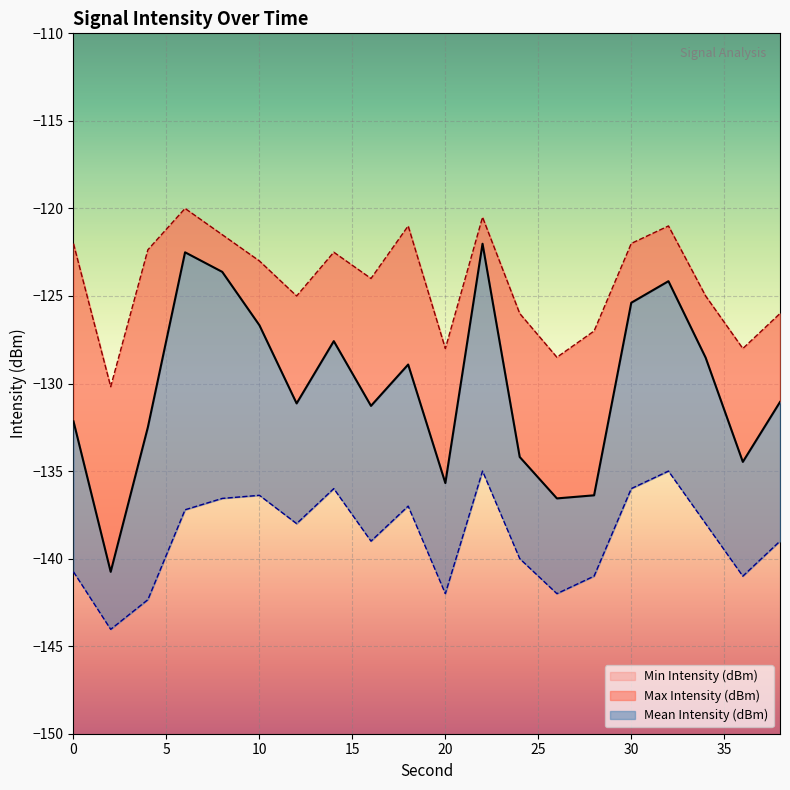

Reading left to right, transcribe all the data shown in this chart.

Mean Intensity (dBm): 0=-132.2	2=-140.8	4=-132.5	6=-122.5	8=-123.6	10=-126.7	12=-131.1	14=-127.6	16=-131.3	18=-128.9	20=-135.7	22=-122.0	24=-134.2	26=-136.6	28=-136.4	30=-125.4	32=-124.2	34=-128.5	36=-134.5	38=-131.1
Max Intensity (dBm): 0=-122.0	2=-130.2	4=-122.4	6=-120.0	8=-121.5	10=-123.0	12=-125.0	14=-122.5	16=-124.0	18=-121.0	20=-128.0	22=-120.5	24=-126.0	26=-128.5	28=-127.0	30=-122.0	32=-121.0	34=-125.0	36=-128.0	38=-126.0
Min Intensity (dBm): 0=-140.8	2=-144.0	4=-142.3	6=-137.2	8=-136.6	10=-136.4	12=-138.0	14=-136.0	16=-139.0	18=-137.0	20=-142.0	22=-135.0	24=-140.0	26=-142.0	28=-141.0	30=-136.0	32=-135.0	34=-138.0	36=-141.0	38=-139.0